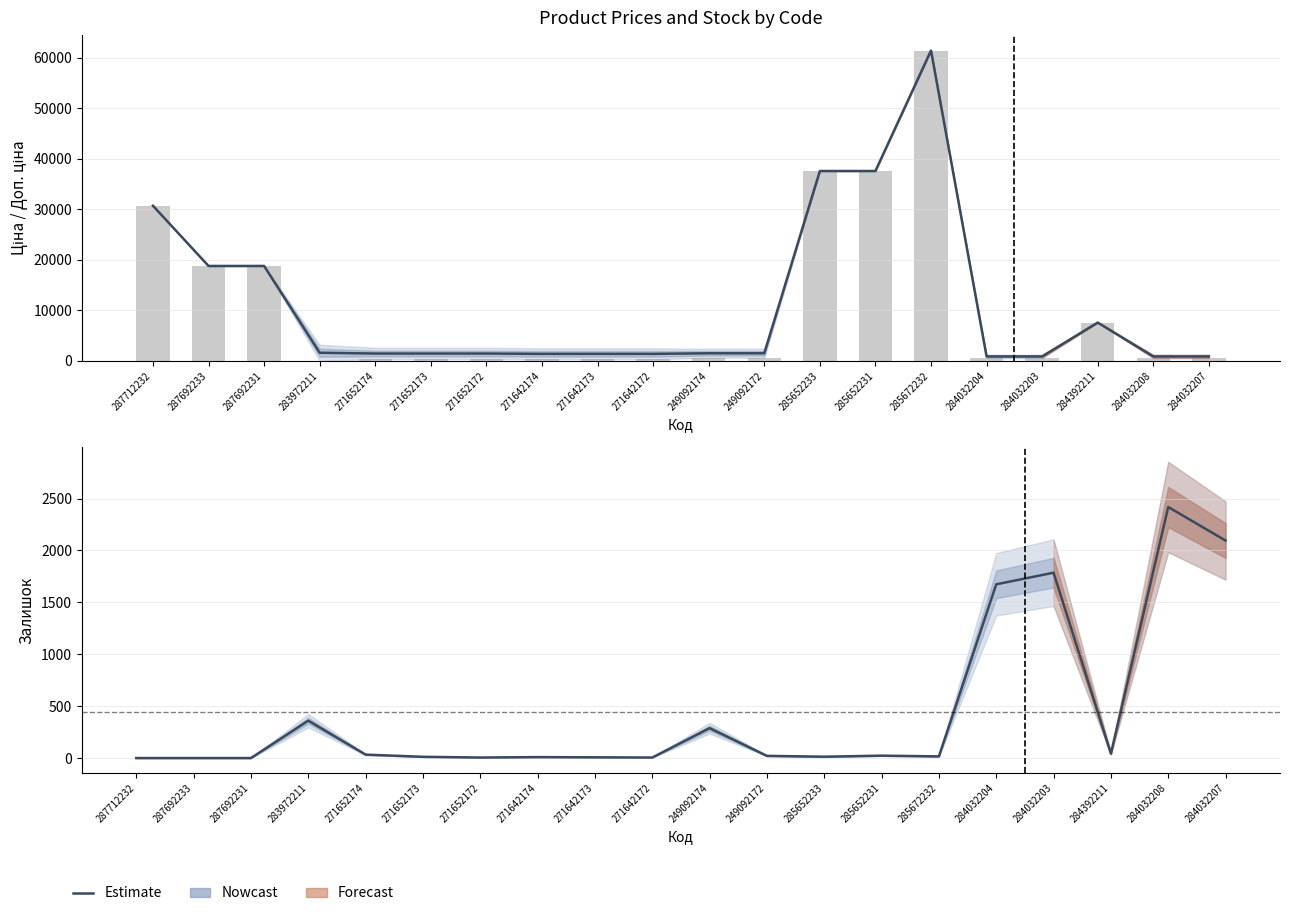

What is the difference between the Залишок (Nowcast) values at 284032204 and 287712232?

1674.0